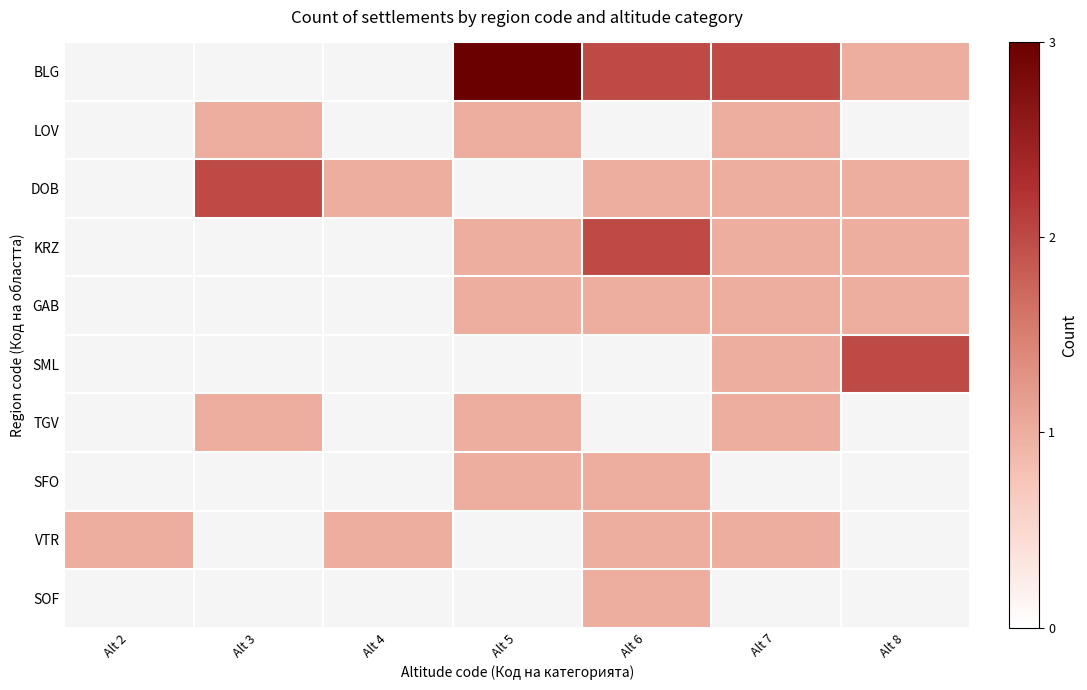

Between Alt 7 and Alt 6, which is larger?

Alt 7